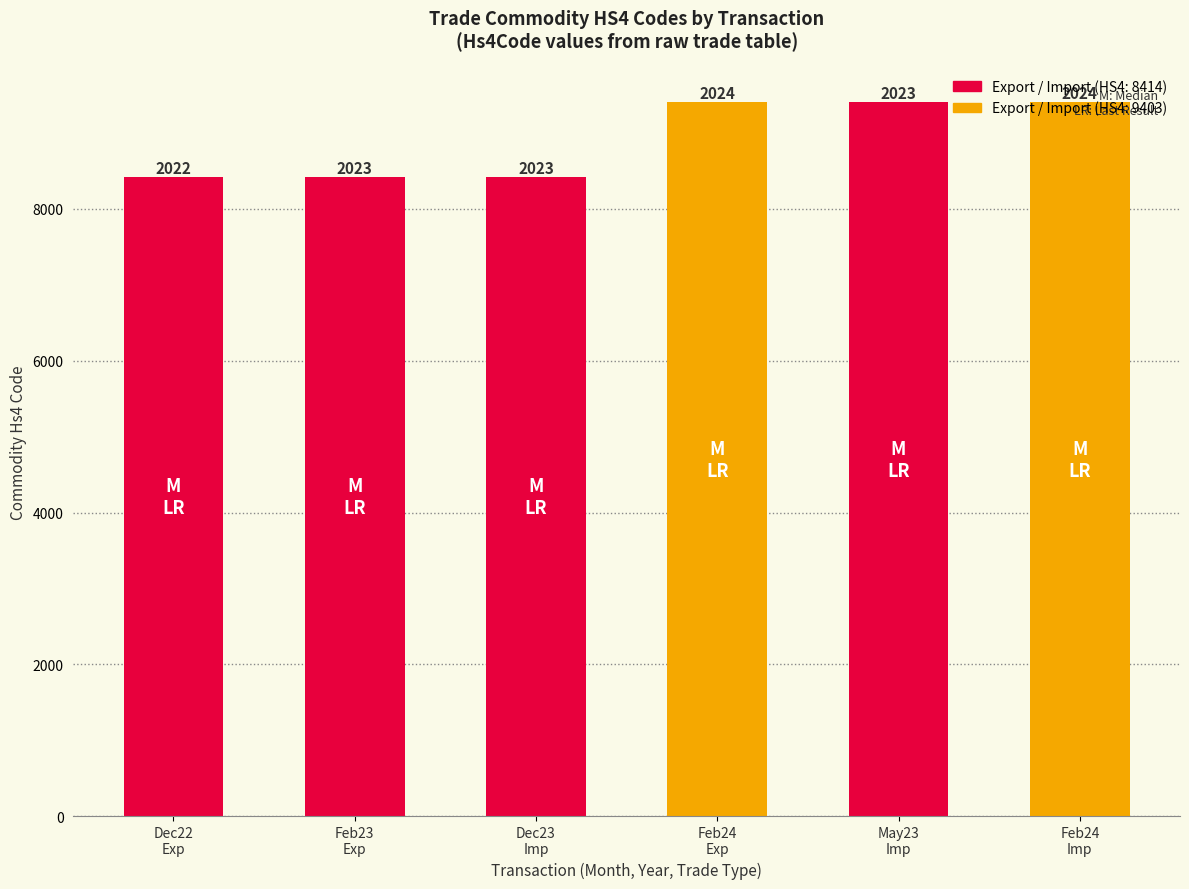

Are the bars horizontal?

No